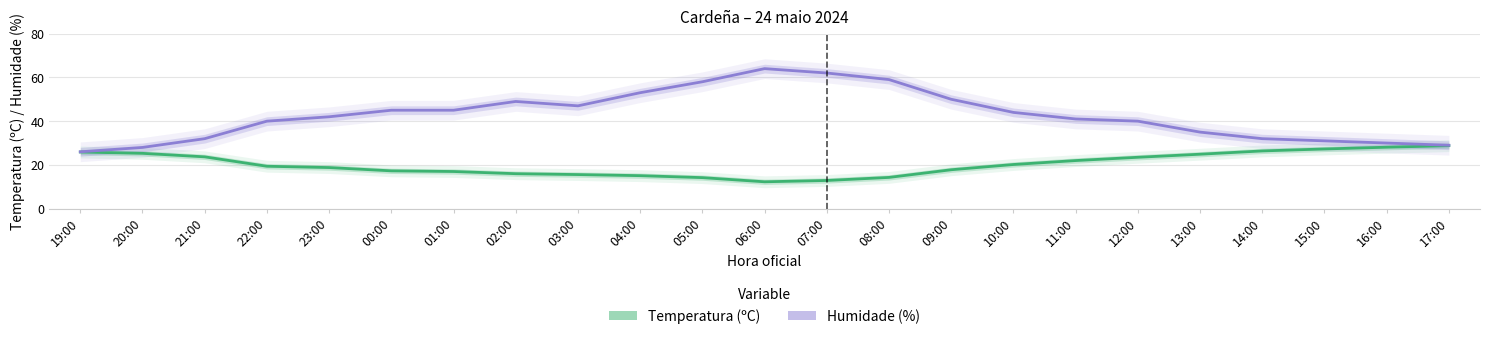

At 06:00, list the series in order from largest to smallest.

Humidade (%), Temperatura (ºC)